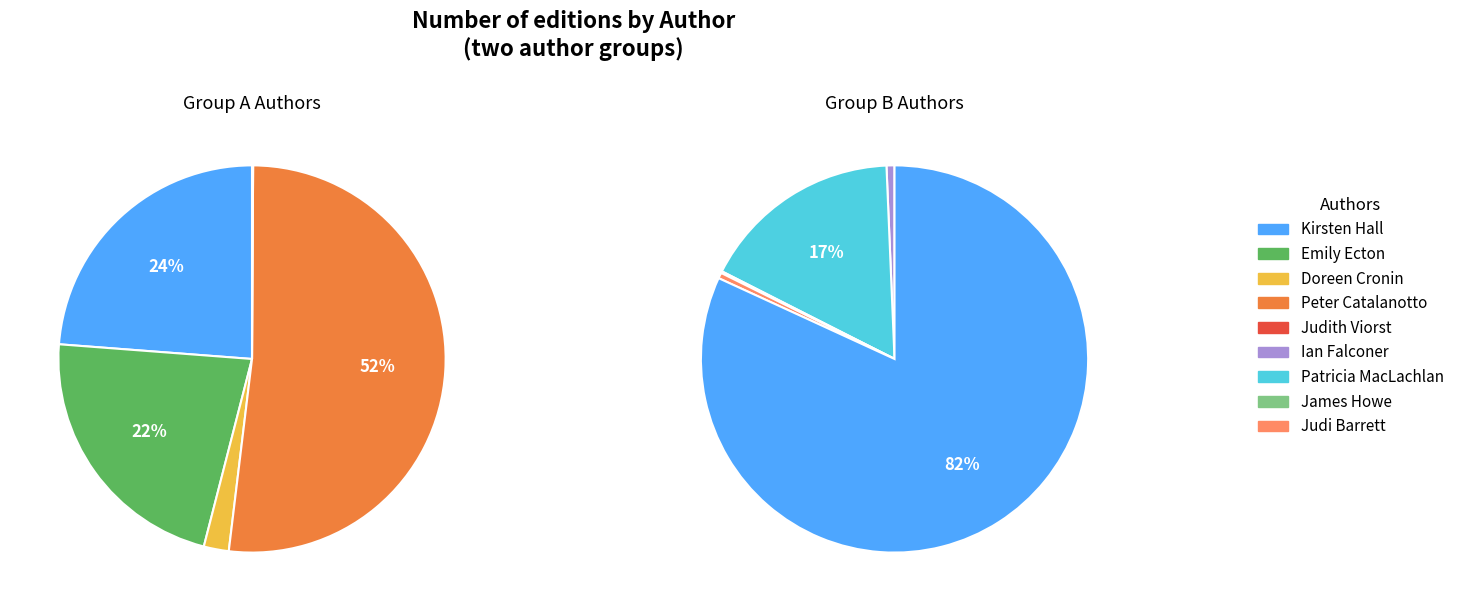

Which category has the smallest portion of the pie?

James Howe